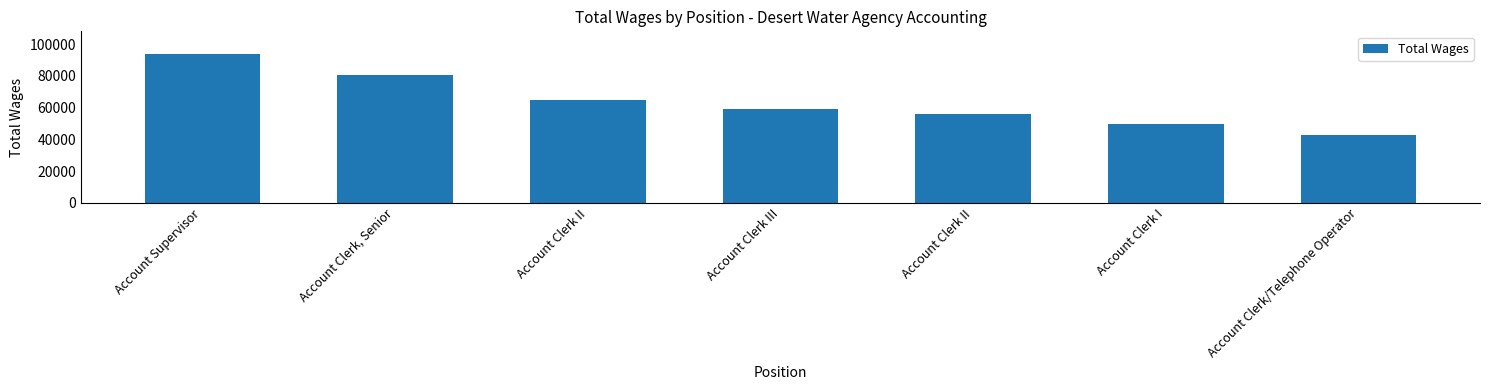

How many categories are shown in the chart?

7